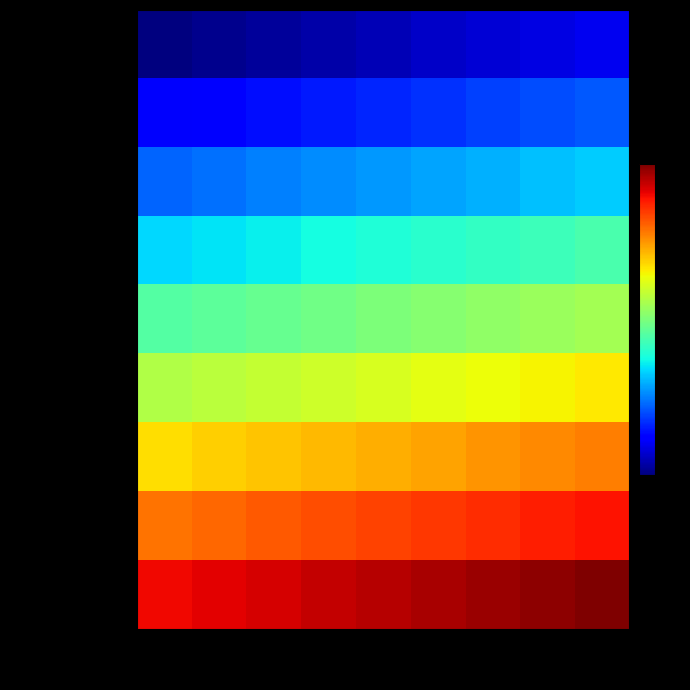

Which series has the largest range (max minus min)?

row_0